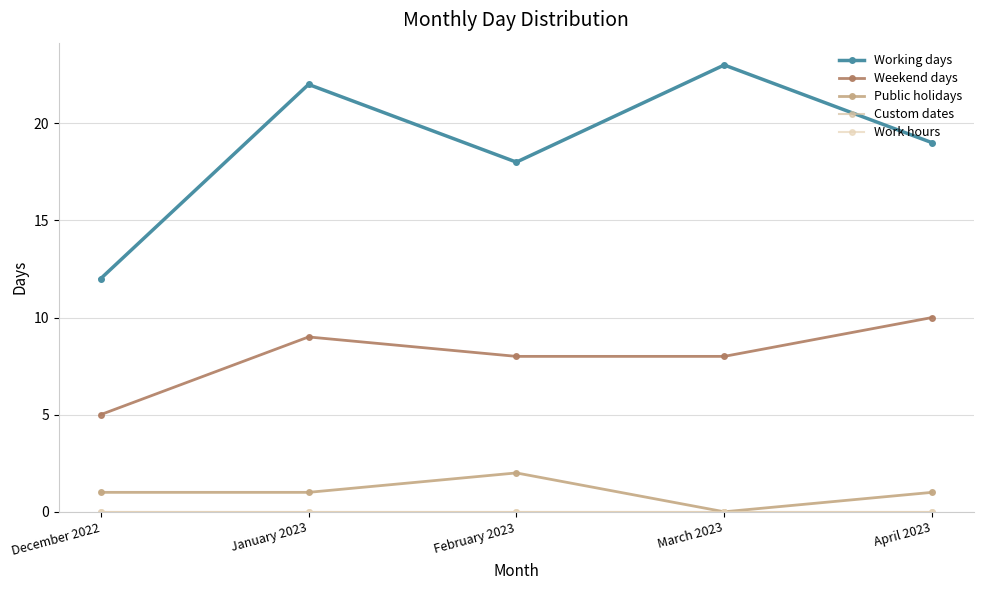

True or false: Custom dates and Working days cross at least once.

False